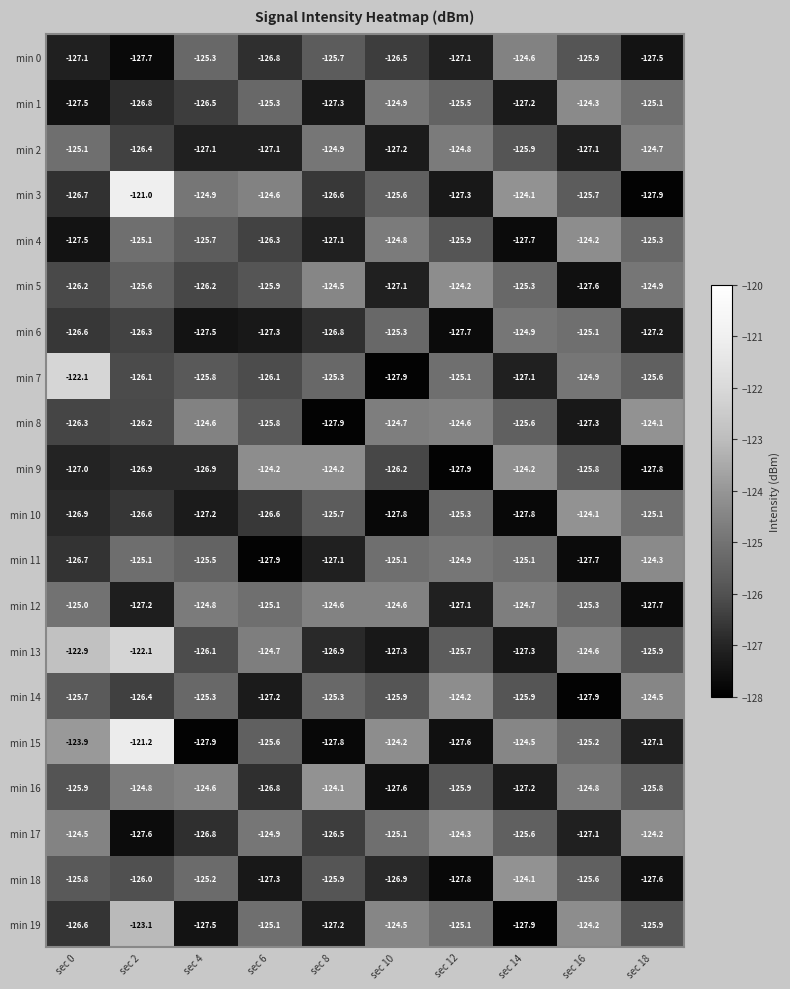

What is the difference between the maximum and minimum values in the min 15 series?

6.7